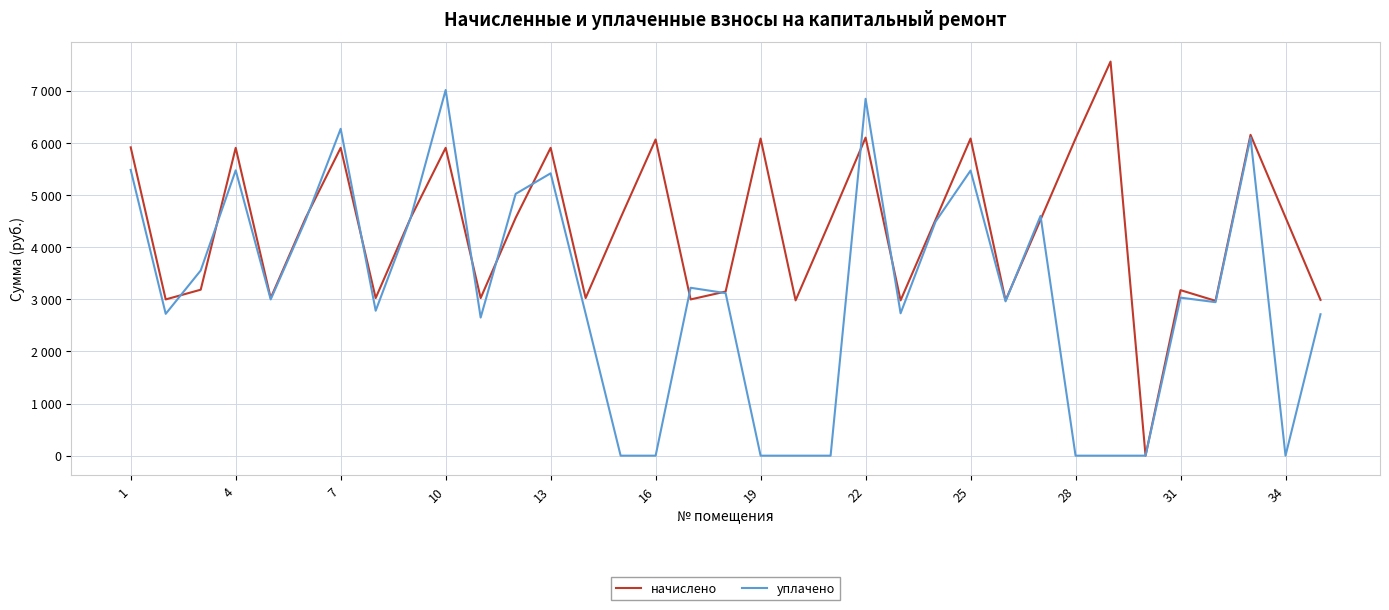

What is the difference between the maximum and minimum values in the начислено series?

7558.2